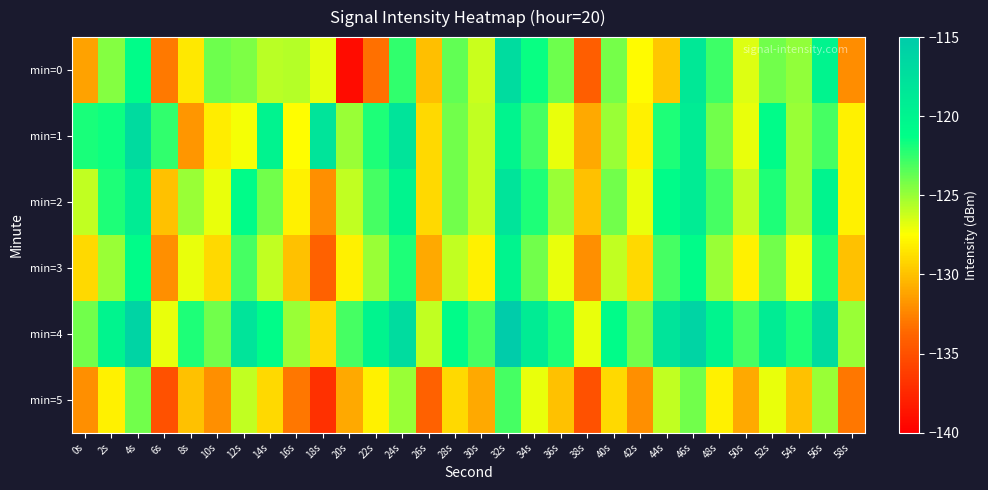

Which series has the largest range (max minus min)?

min=0